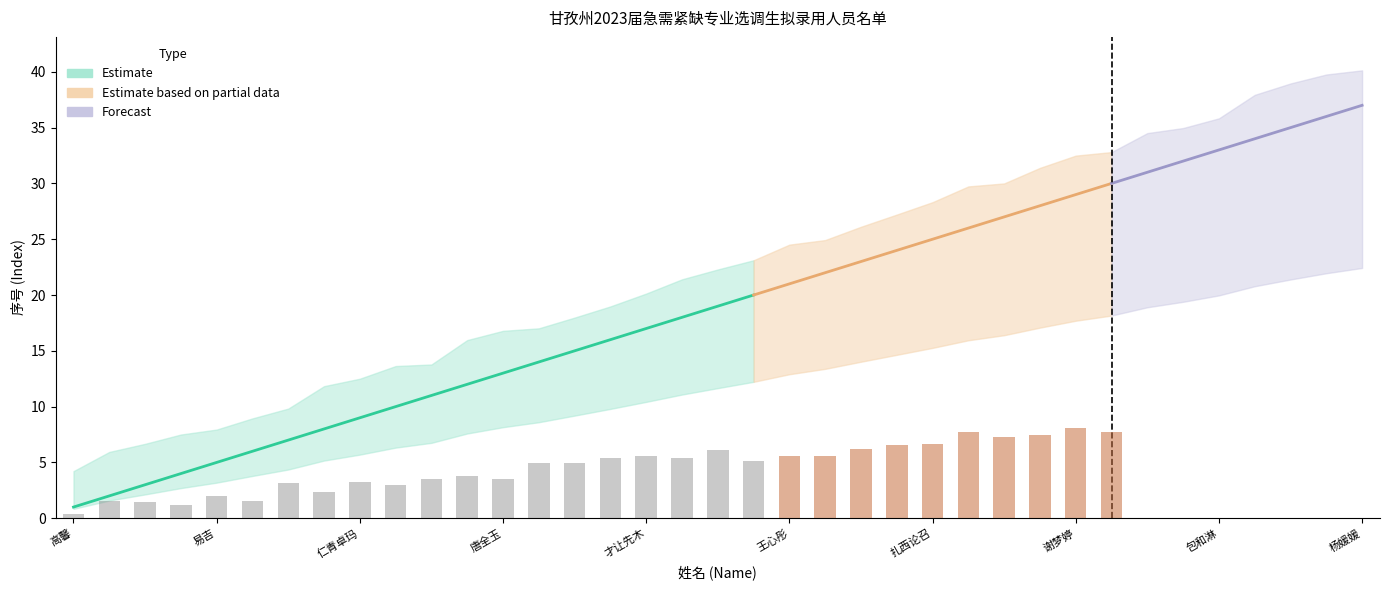

At which category does the chart reach its peak across all series?

杨媛媛